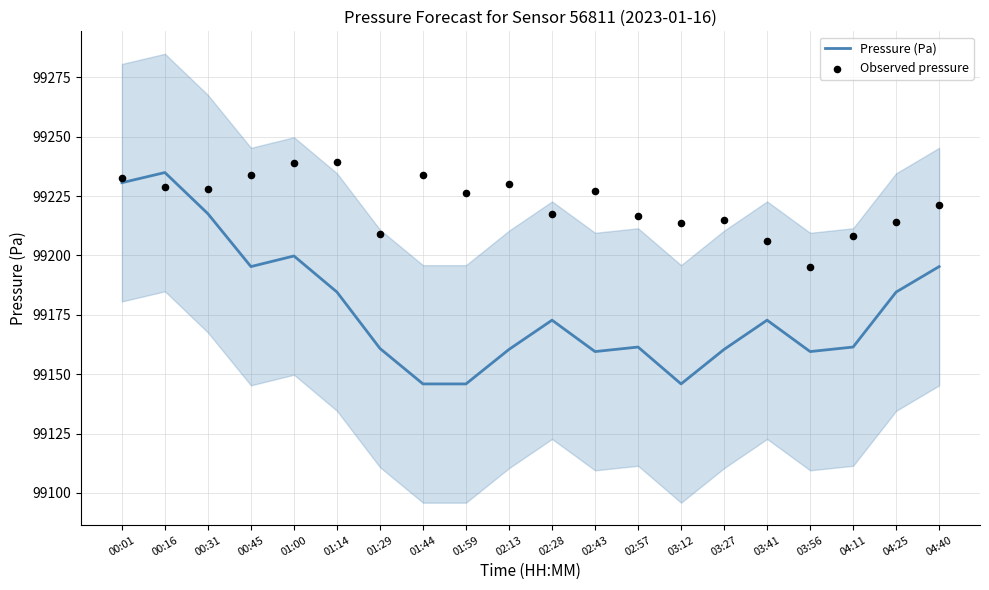

At which category is the sum across all series the highest?

00:16